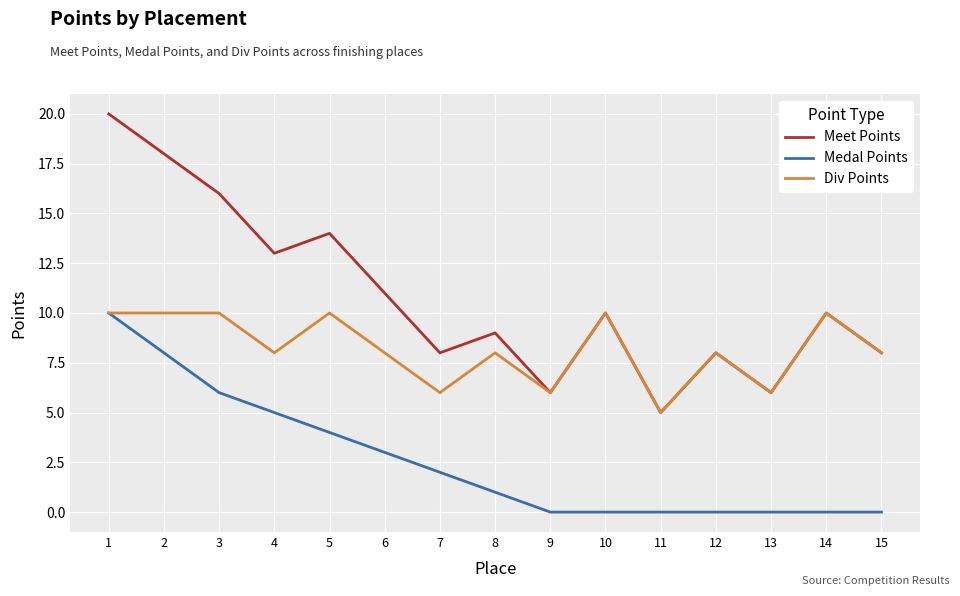

Reading left to right, list all the values displayed in this chart.

Meet Points: 1=20	2=18	3=16	4=13	5=14	6=11	7=8	8=9	9=6	10=10	11=5	12=8	13=6	14=10	15=8
Medal Points: 1=10	2=8	3=6	4=5	5=4	6=3	7=2	8=1	9=0	10=0	11=0	12=0	13=0	14=0	15=0
Div Points: 1=10	2=10	3=10	4=8	5=10	6=8	7=6	8=8	9=6	10=10	11=5	12=8	13=6	14=10	15=8